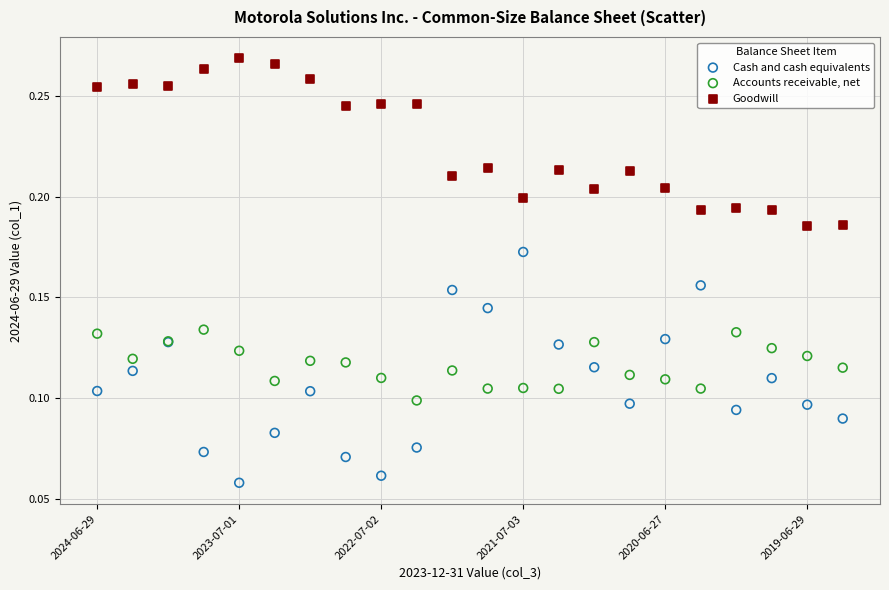

What are all the series names shown in the legend?

Cash and cash equivalents, Accounts receivable, net, Goodwill